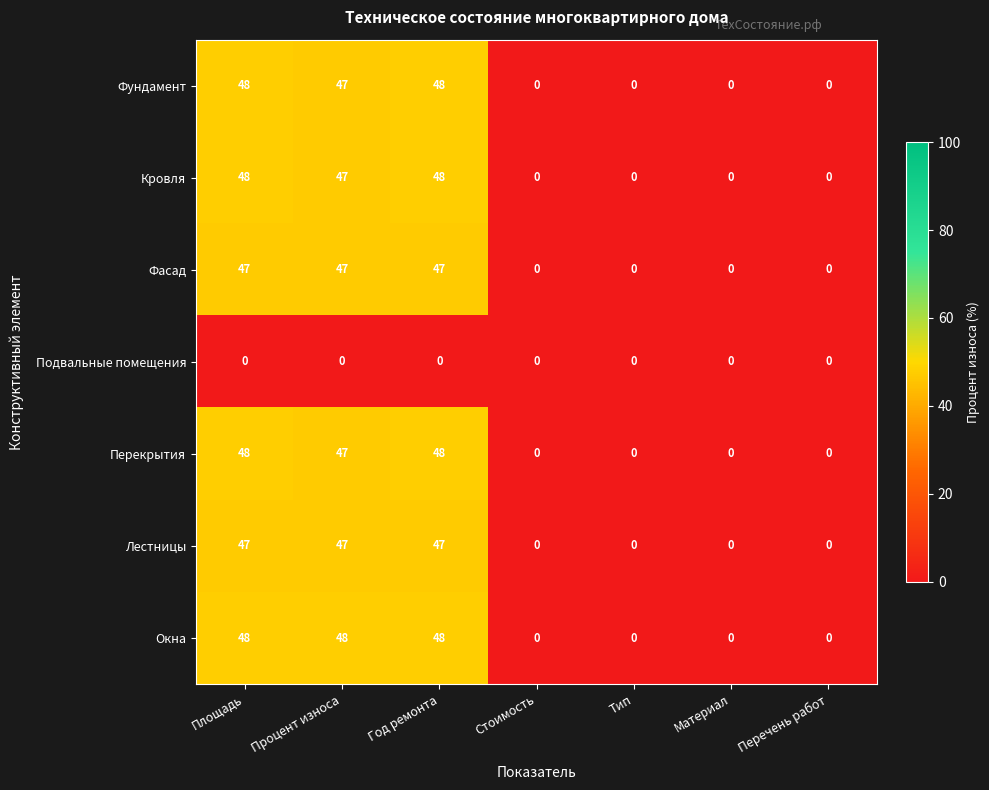

What is the greatest value displayed?

48